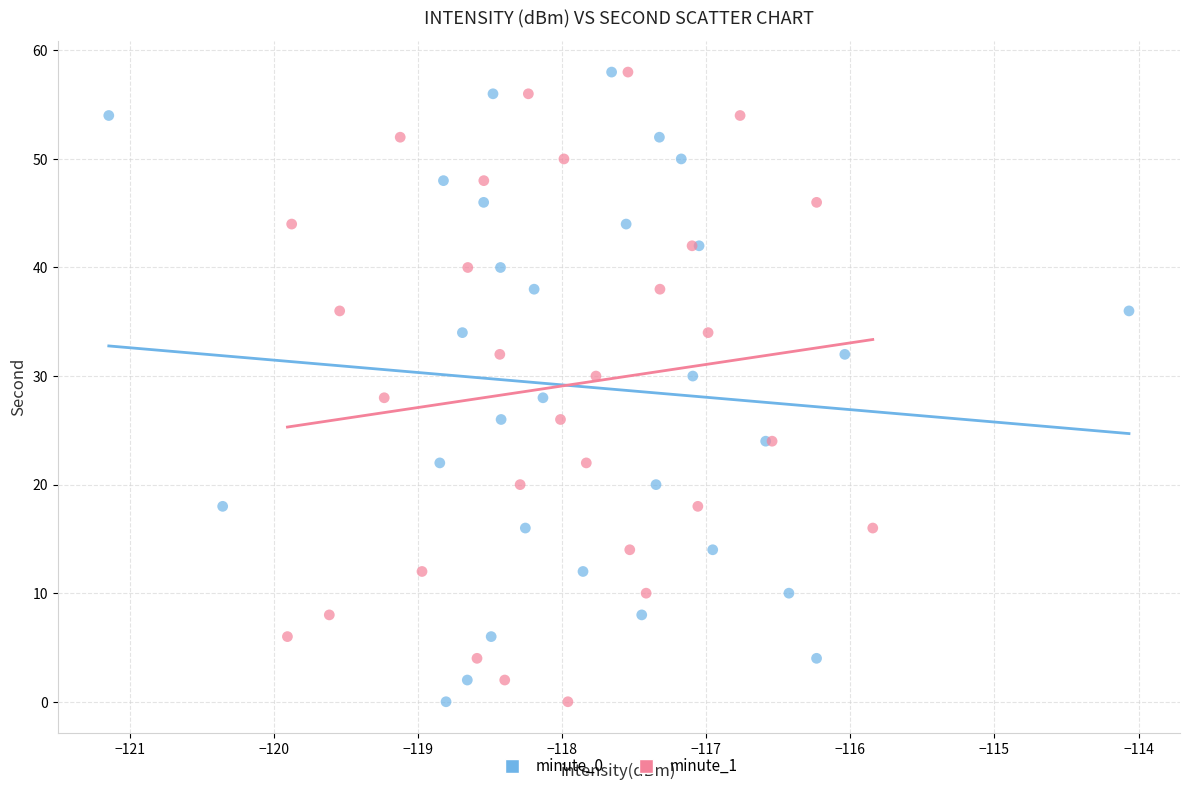

What are all the series names shown in the legend?

minute_0, minute_1